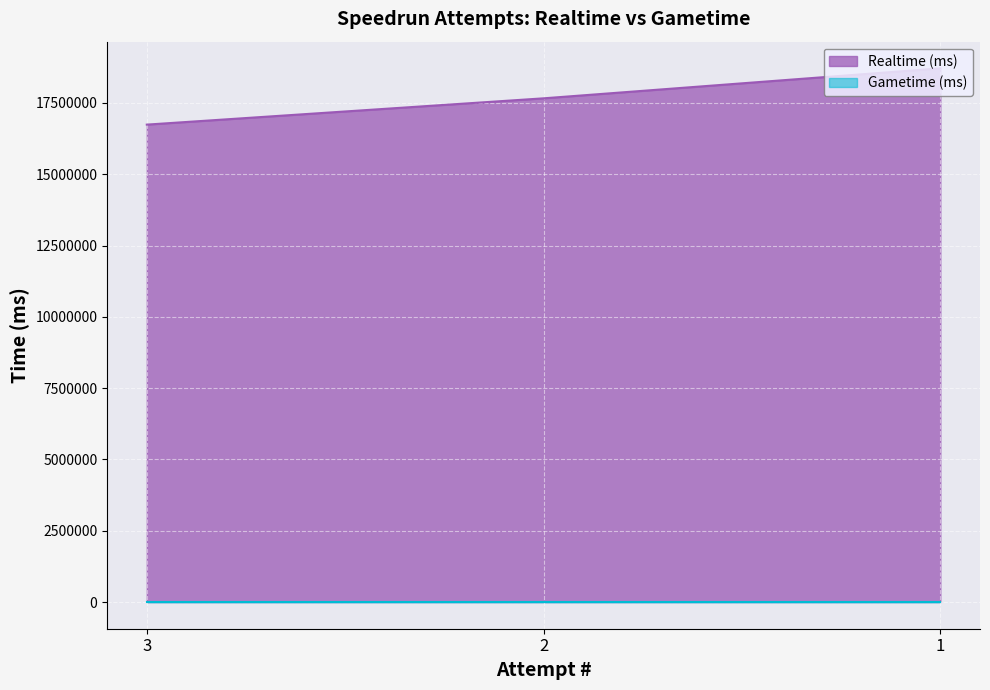

Between 3 and 1, which is larger?

1